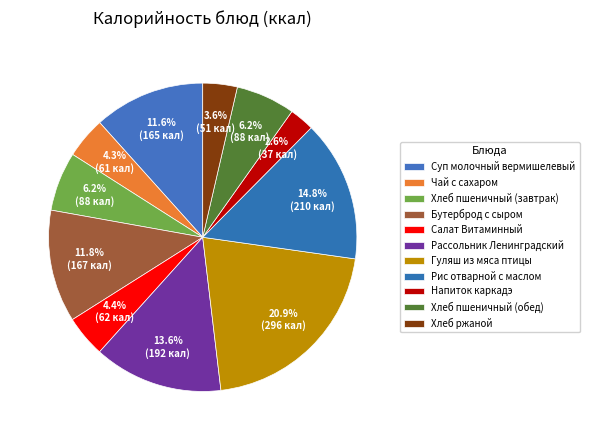

How many segments does this pie chart have?

11